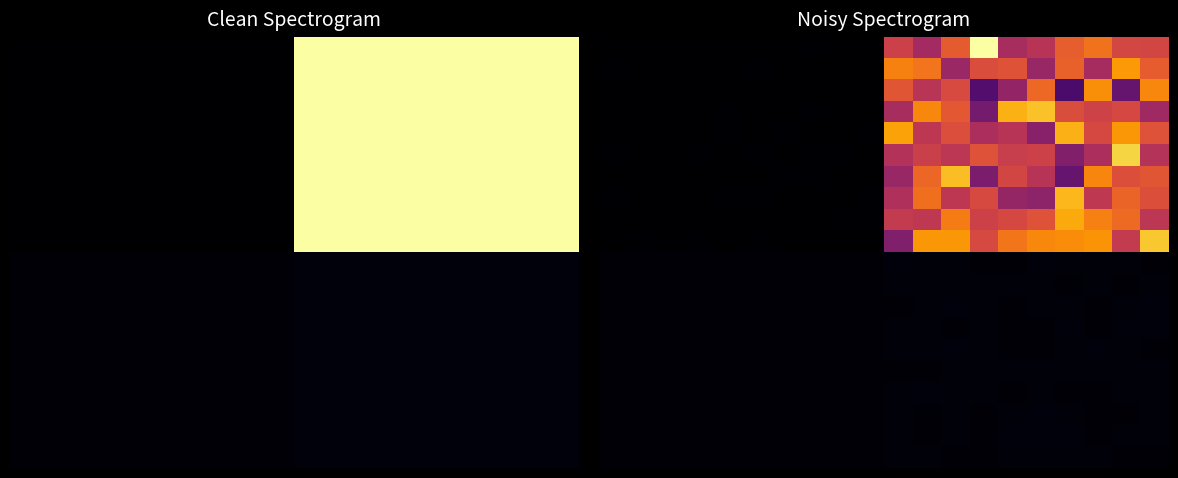

Count the number of data series in this chart.

20